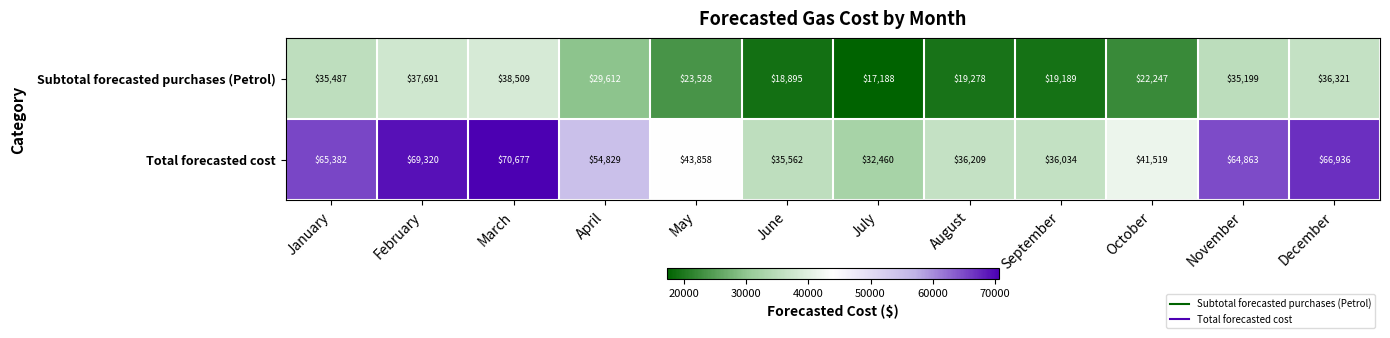

Count the number of categories in the chart.

12